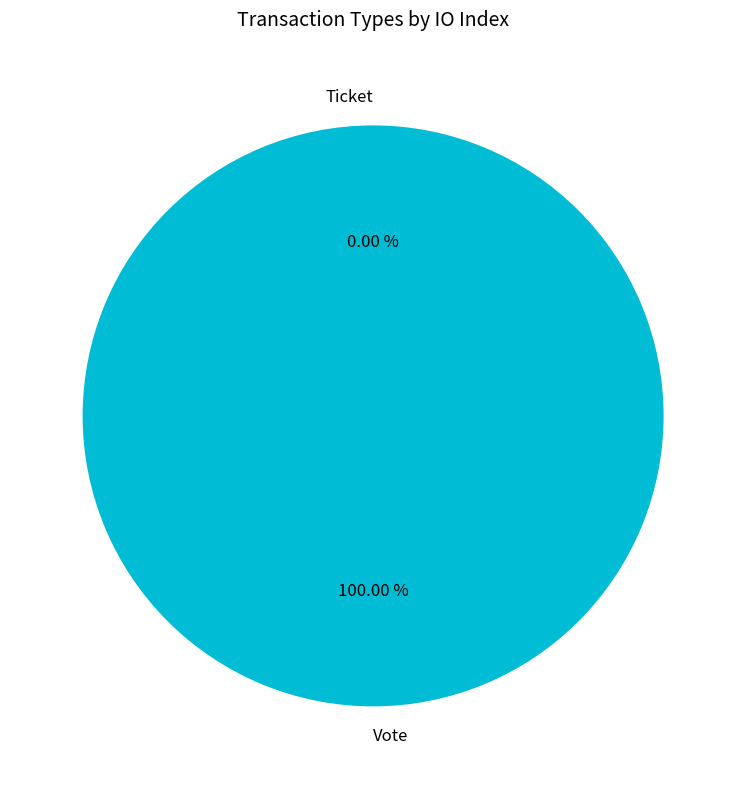

The Ticket slice represents 0% of the pie. True or false?

True